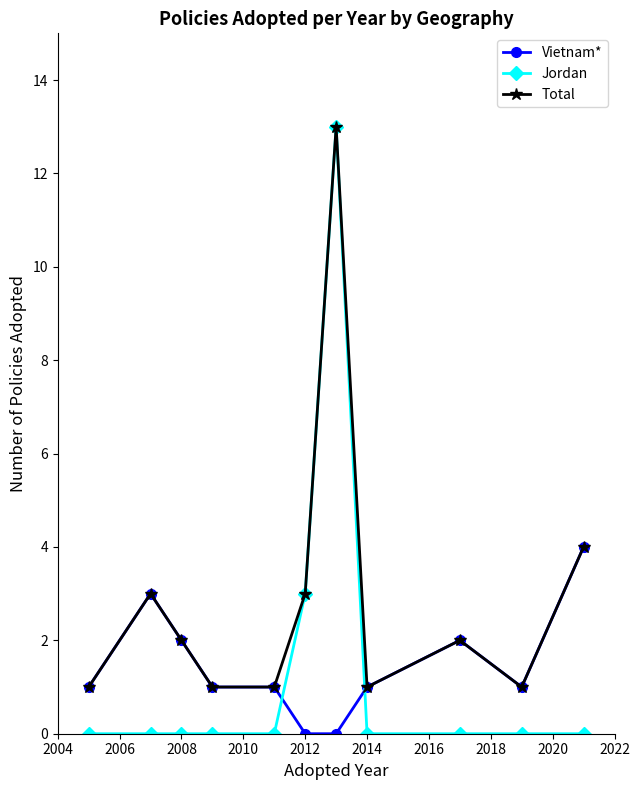

True or false: Vietnam* has more than 0 interior local peaks.

True